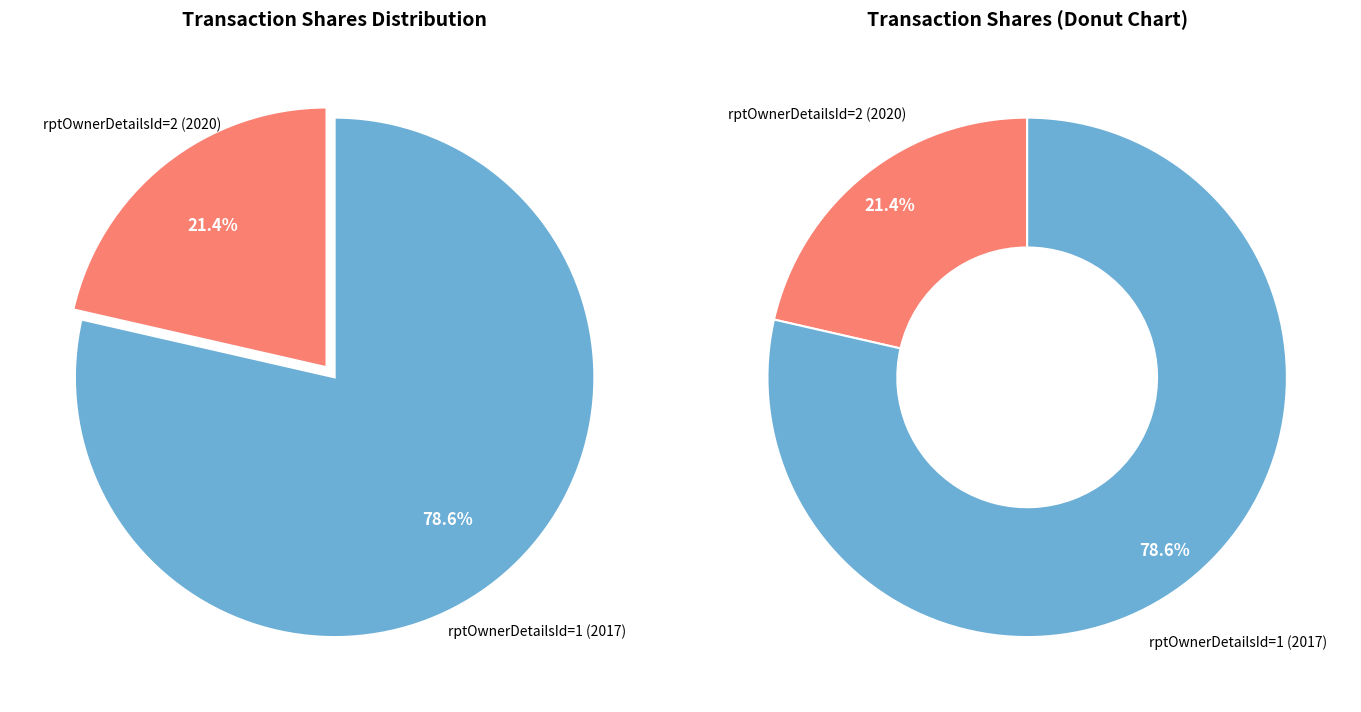

What percentage is NOT represented by rptOwnerDetailsId=1 (2017)?

21.4%